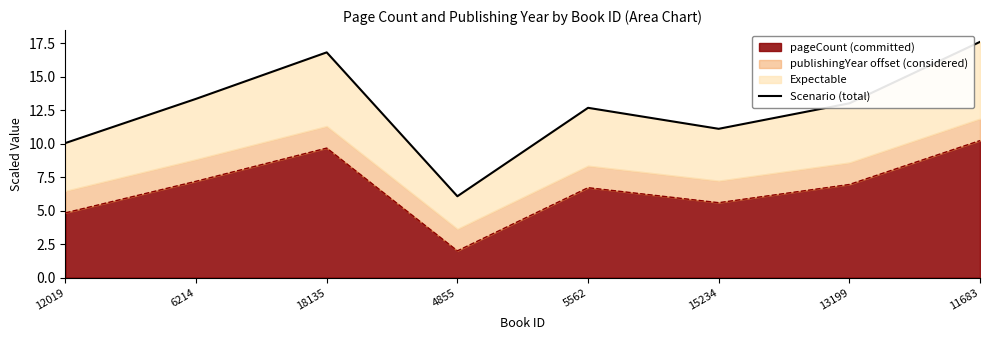

Approximately how many times larger is the value at 18135 compared to 4855?

2.8